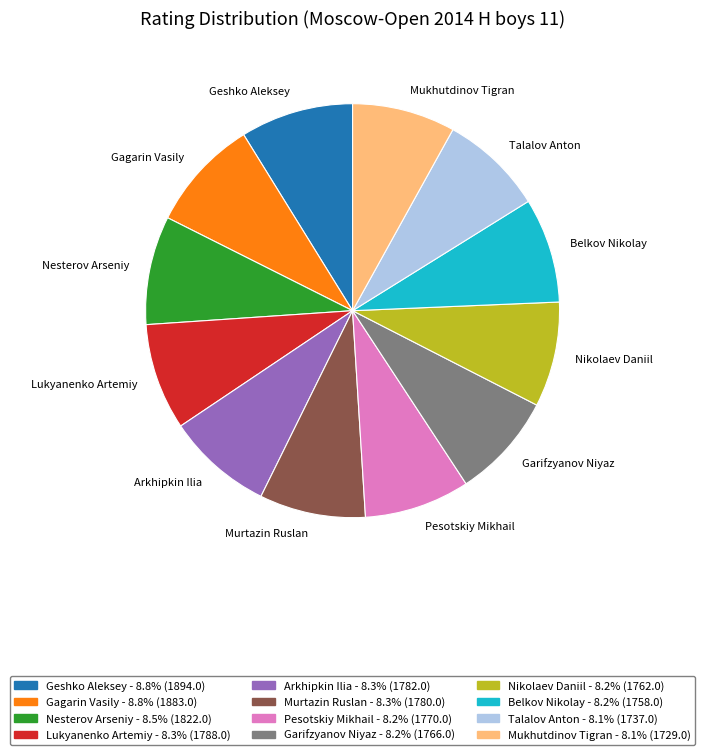

Do Murtazin Ruslan and Geshko Aleksey together represent more than half of the pie?

No